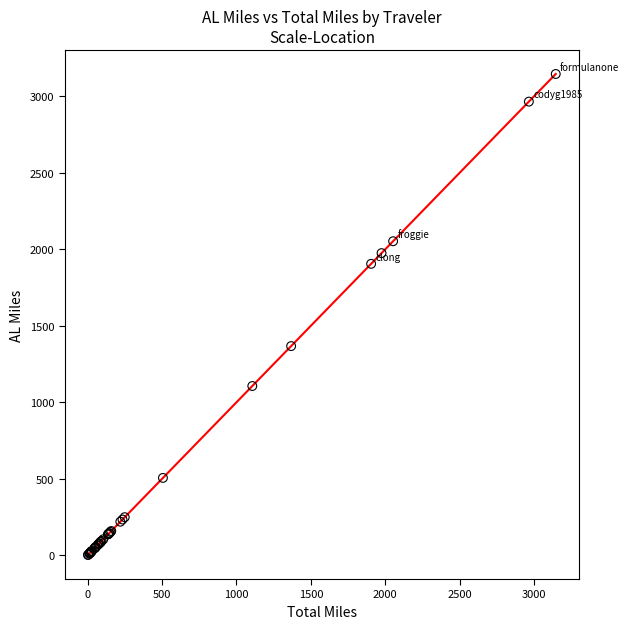

What Y value in the scatter plot is closest to 1573?

1367.1